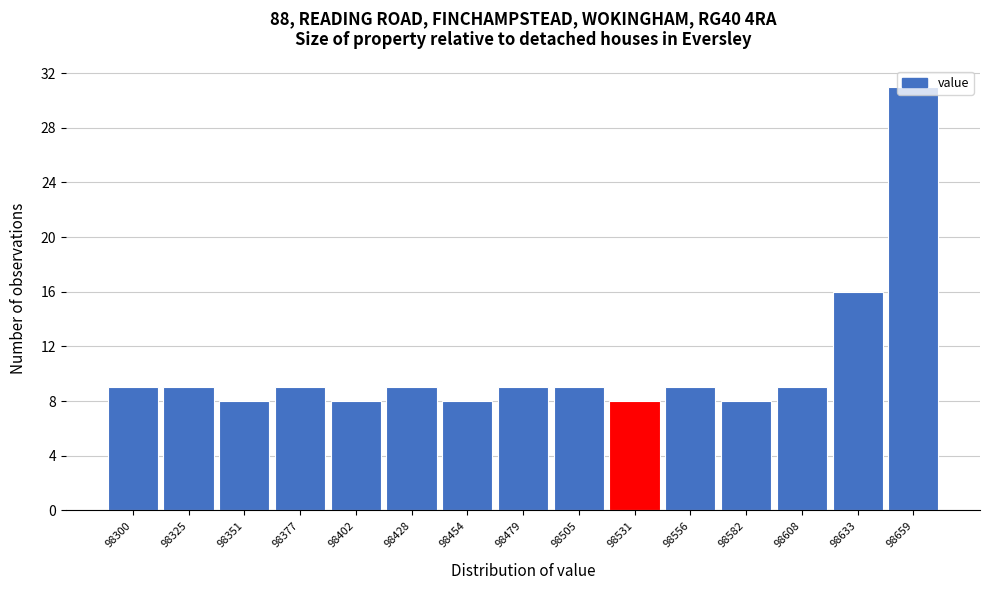

What is the sum of the values at 98402 and 98556?

17